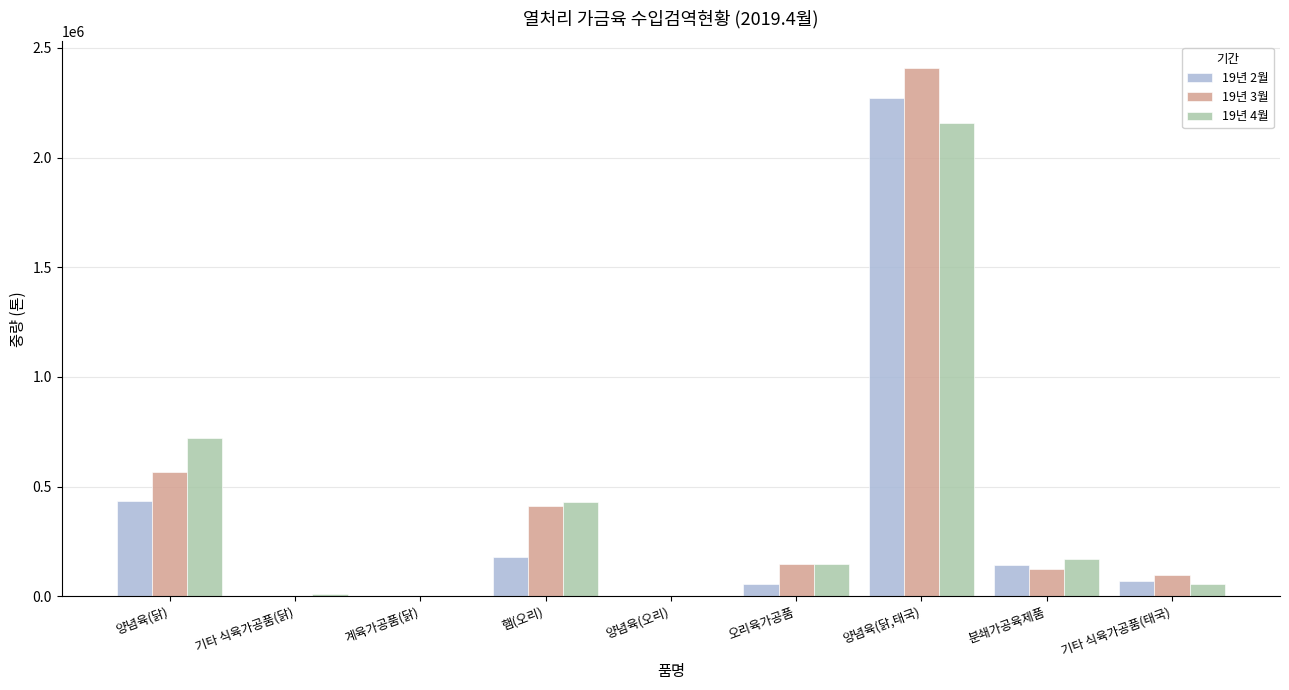

Which series has the widest spread of values?

19년 3월